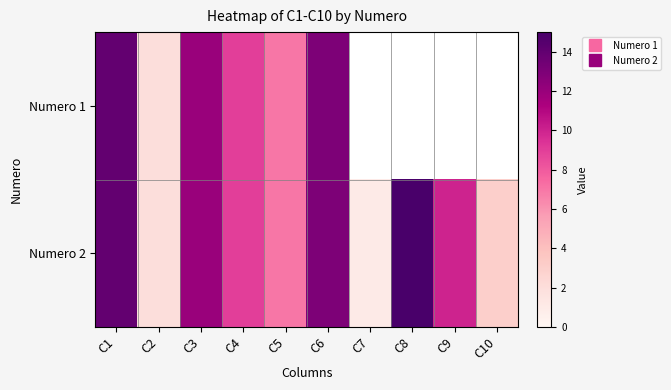

What is the approximate value of Numero 1 at C1?

14.0